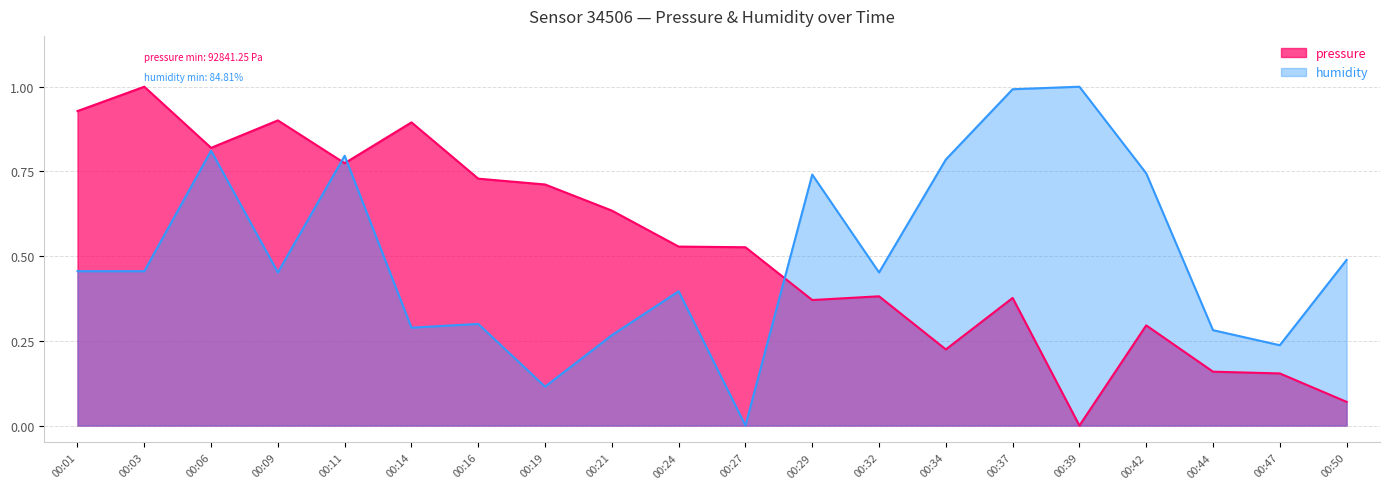

What is the greatest value displayed?

1.0